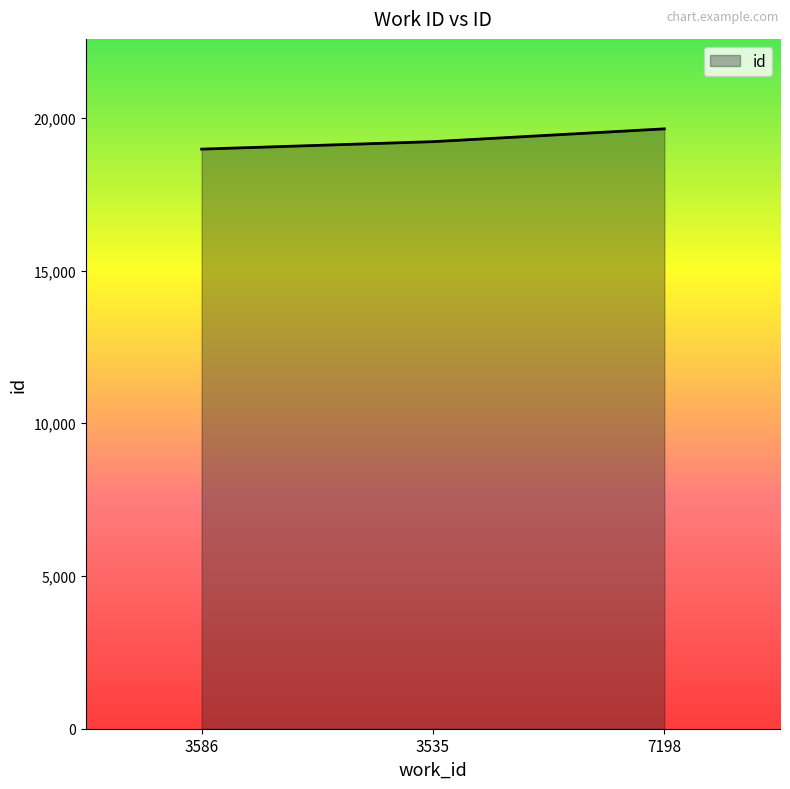

Approximately how many times larger is the value at 3535 compared to 7198?

1.0